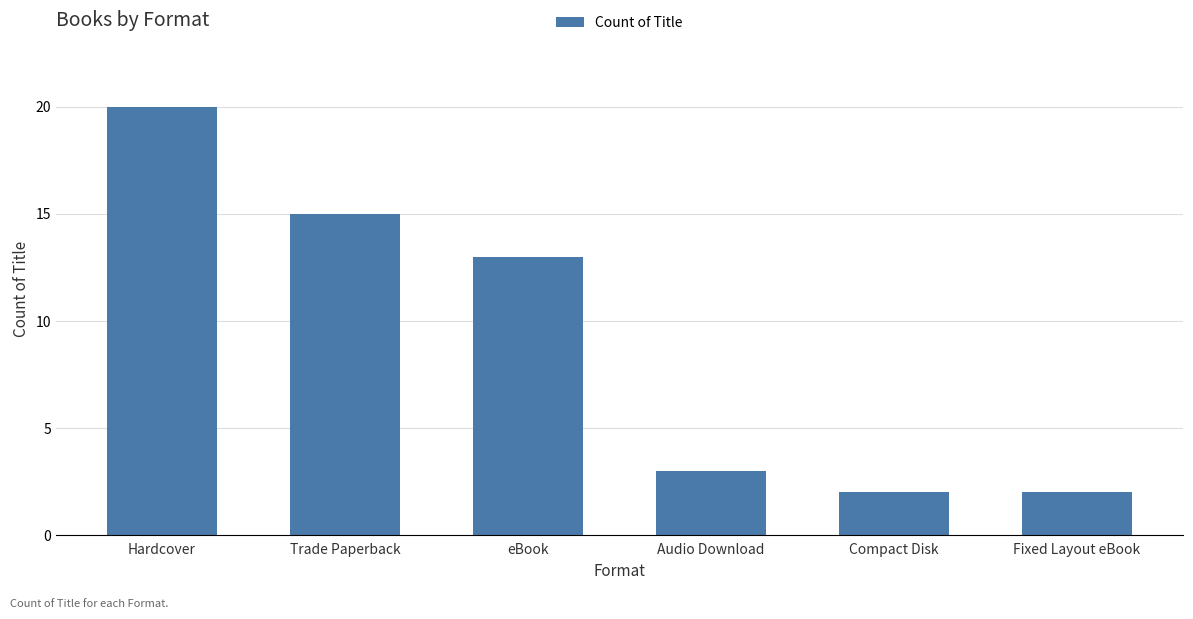

How many bars are there in total?

6